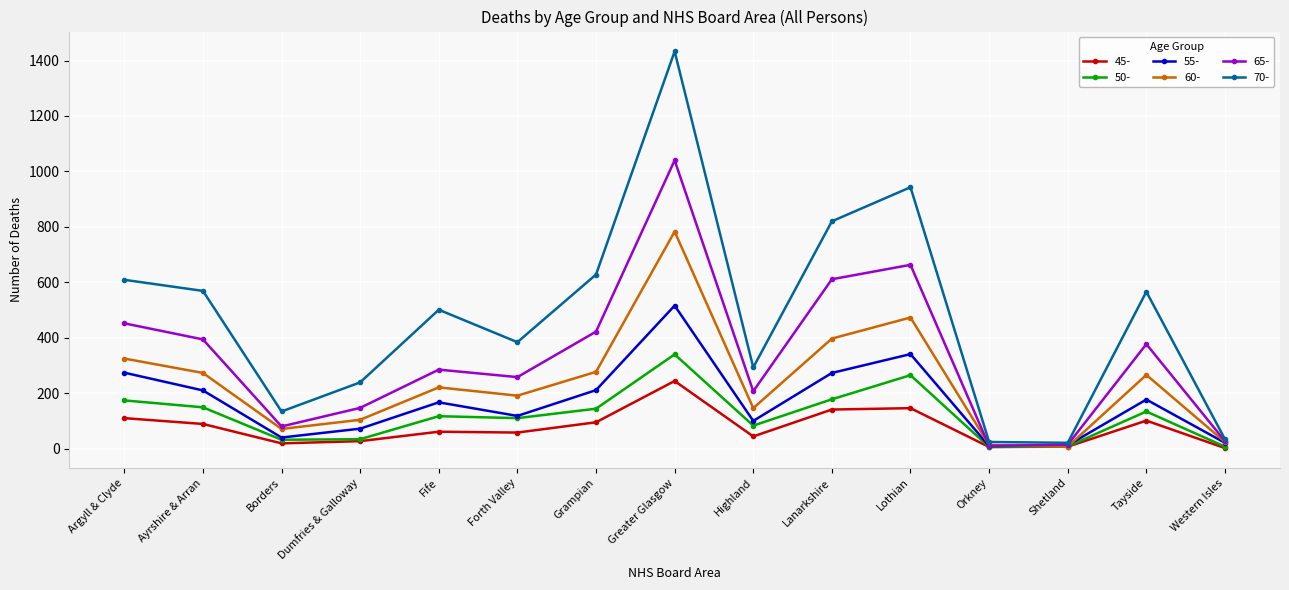

After their last crossing, which series has the higher values: 50- or 60-?

60-